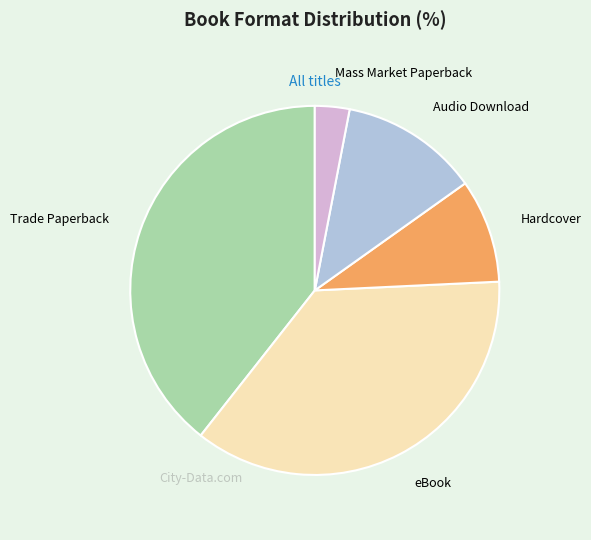

Which slice is the smallest?

Mass Market Paperback